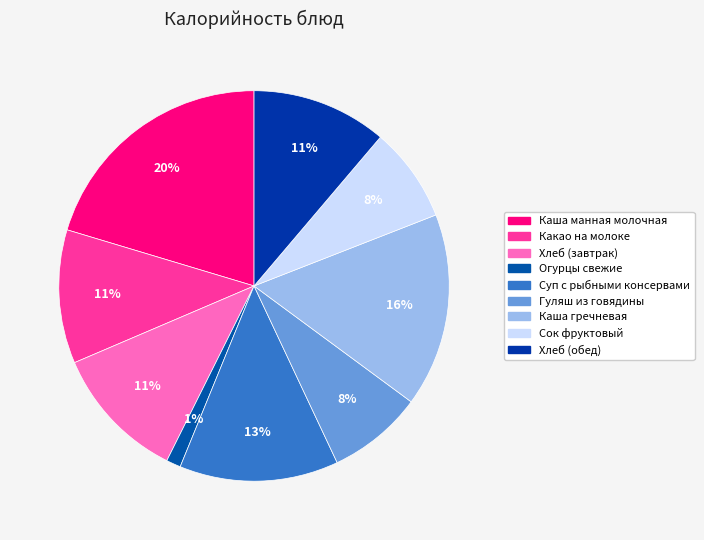

Which has a higher value, Каша гречневая or Хлеб (завтрак)?

Каша гречневая